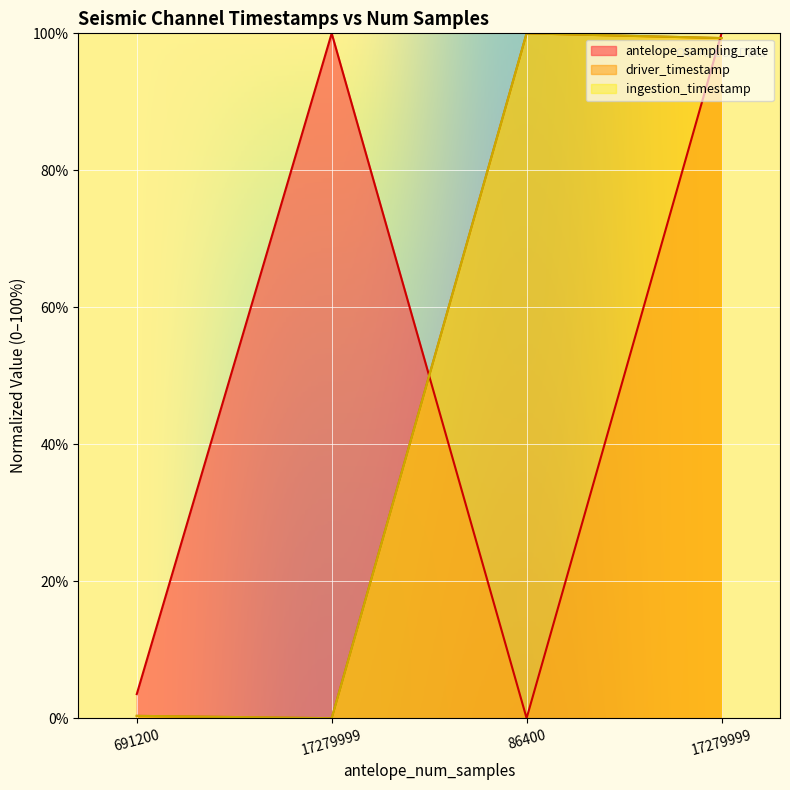

How many series are shown in this chart?

3